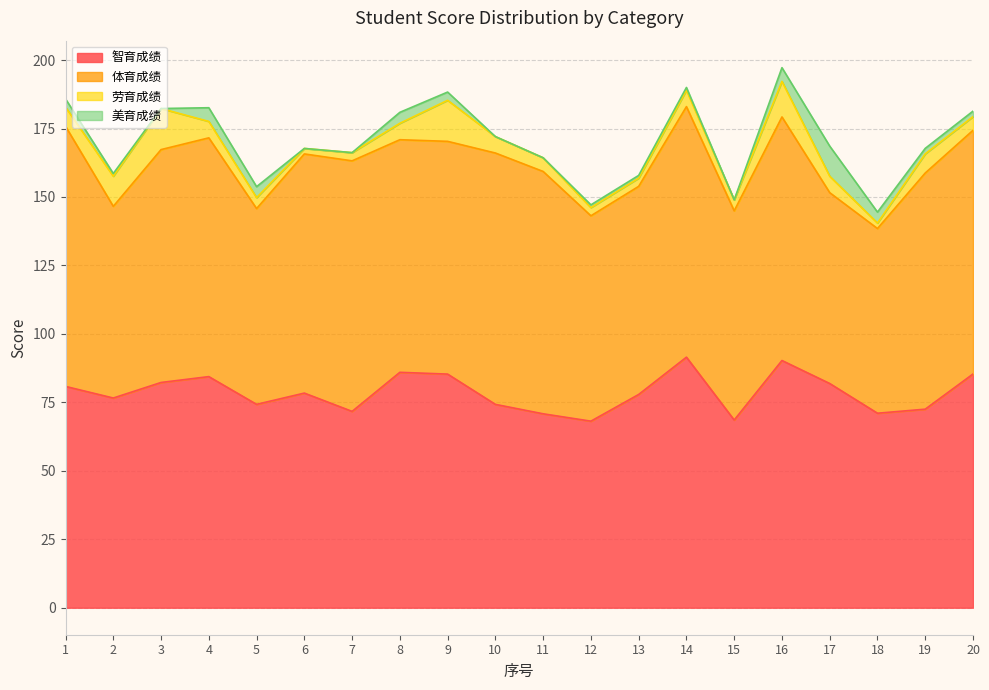

Rank the series at 4 from lowest to highest value.

美育成绩, 劳育成绩, 智育成绩, 体育成绩